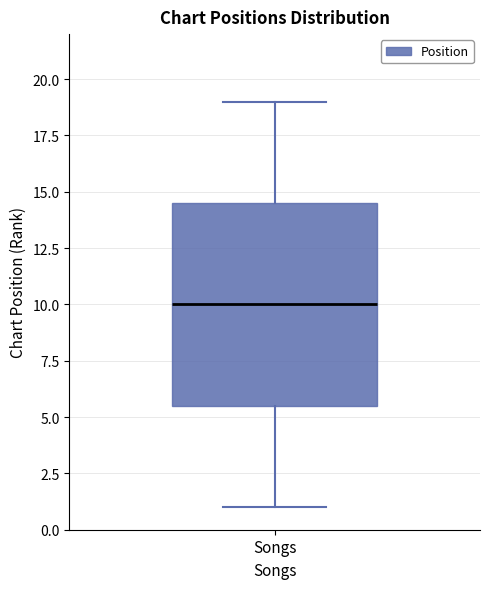

Transcribe this box plot: give where the median line is, the range the box spans, and where the two whiskers end, as read against the y-axis. The values are not printed on the chart, so give them approximately, as read against the axis.

median 10.0, box 5.5 to 14.5, whiskers 1.0 to 19.0